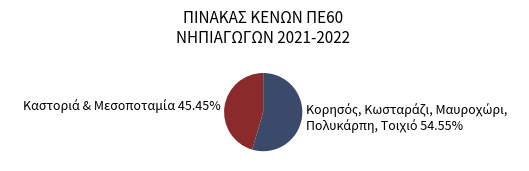

Is there any slice that represents more than half of the pie?

Yes